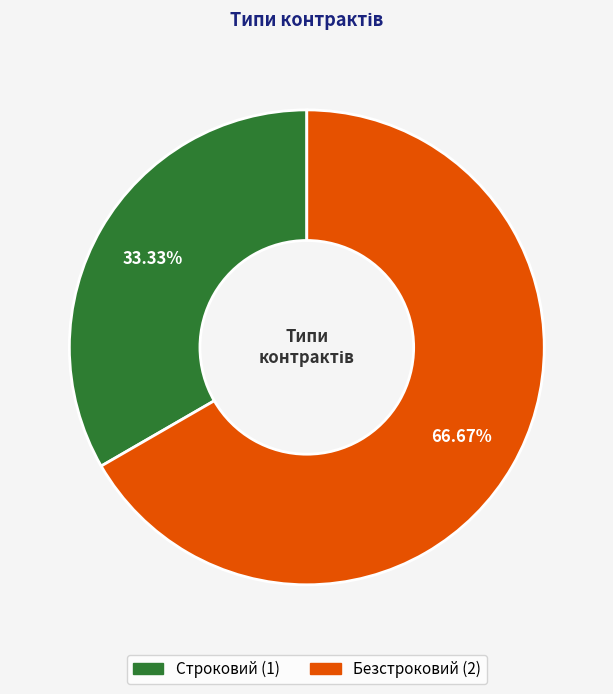

Which has a higher value, Безстроковий or Строковий?

Безстроковий